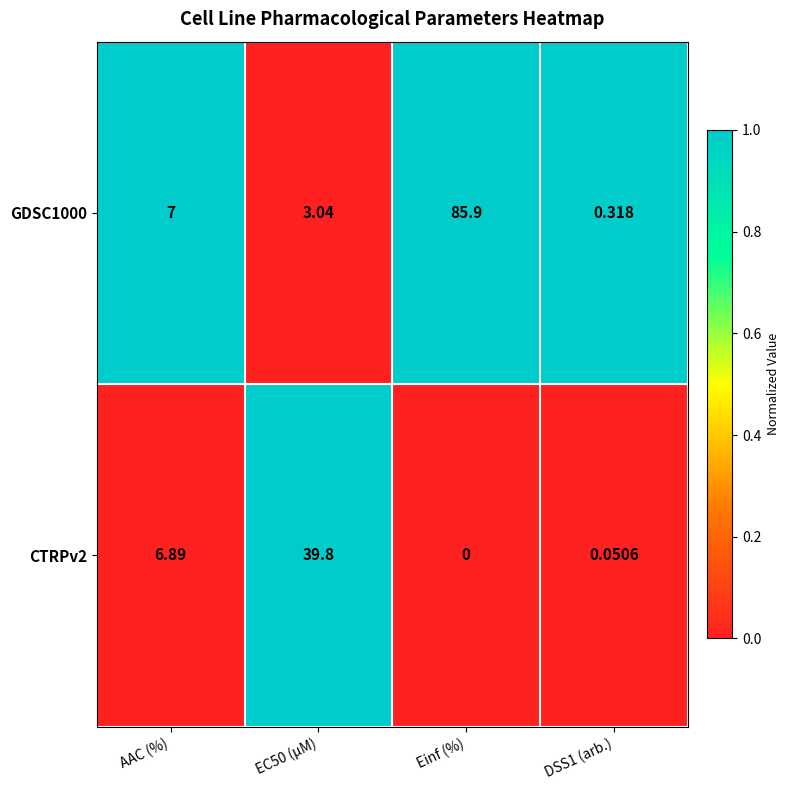

Is the value of CTRPv2 at EC50 (µM) greater than the value of GDSC1000 at Einf (%)?

No